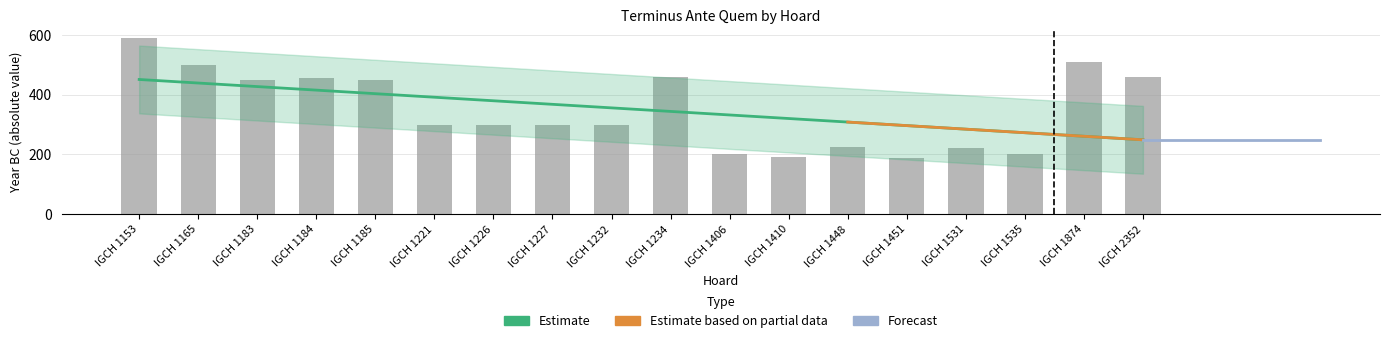

True or false: the data shows 163 at IGCH 1185.

False